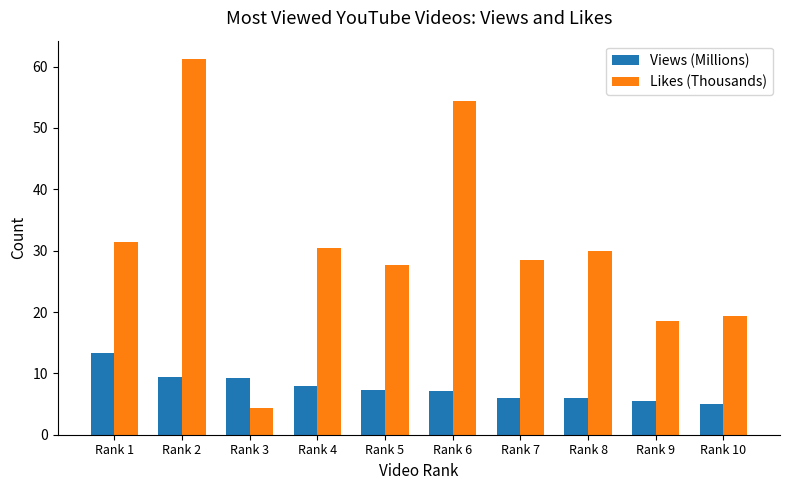

What is the spread (max minus min) of values at Rank 7?

22.5